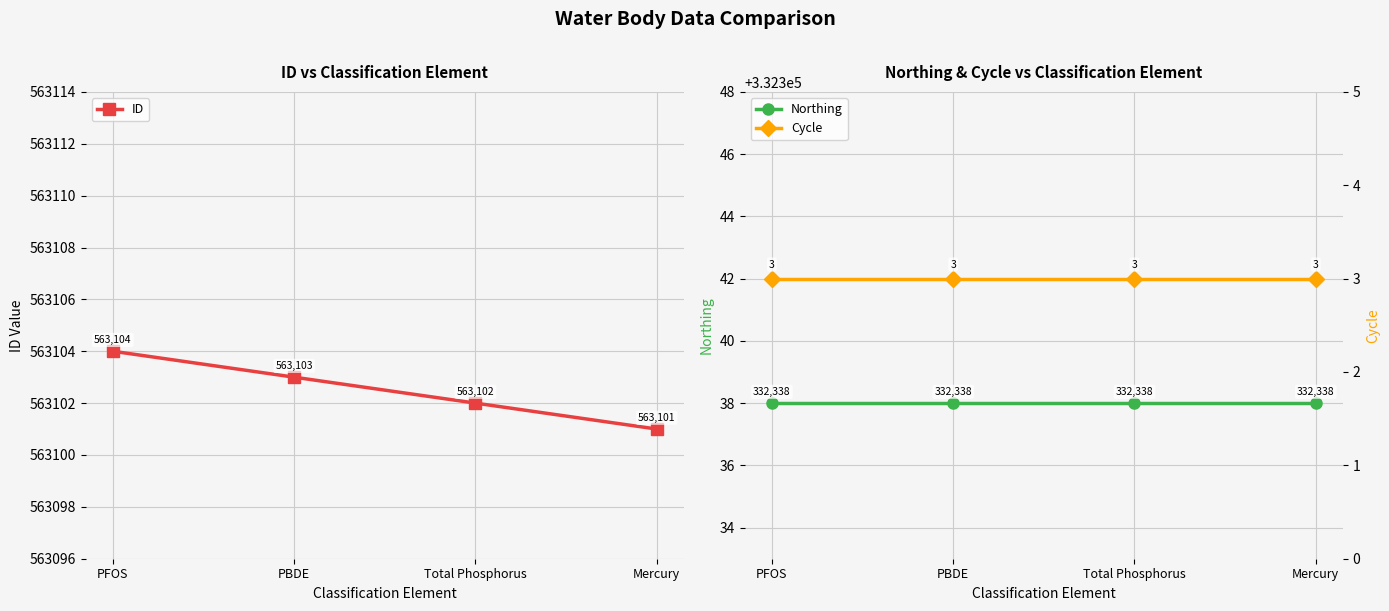

Reading left to right, list all the values displayed in this chart.

ID: PFOS=563104	PBDE=563103	Total Phosphorus=563102	Mercury=563101
Northing: PFOS=332338	PBDE=332338	Total Phosphorus=332338	Mercury=332338
Cycle: PFOS=3	PBDE=3	Total Phosphorus=3	Mercury=3